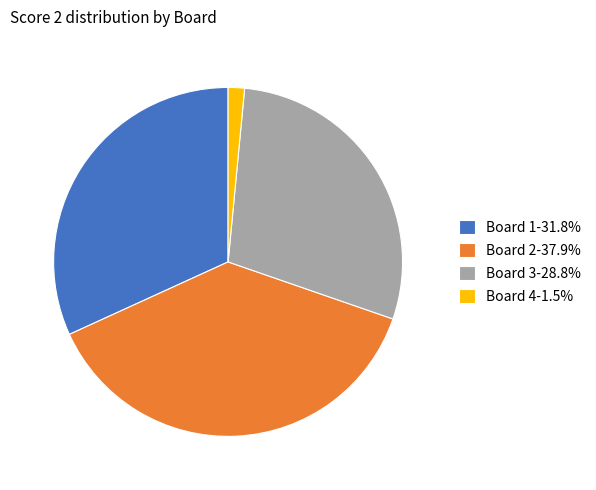

Does Board 2-37.9% account for over 50% of the chart?

No